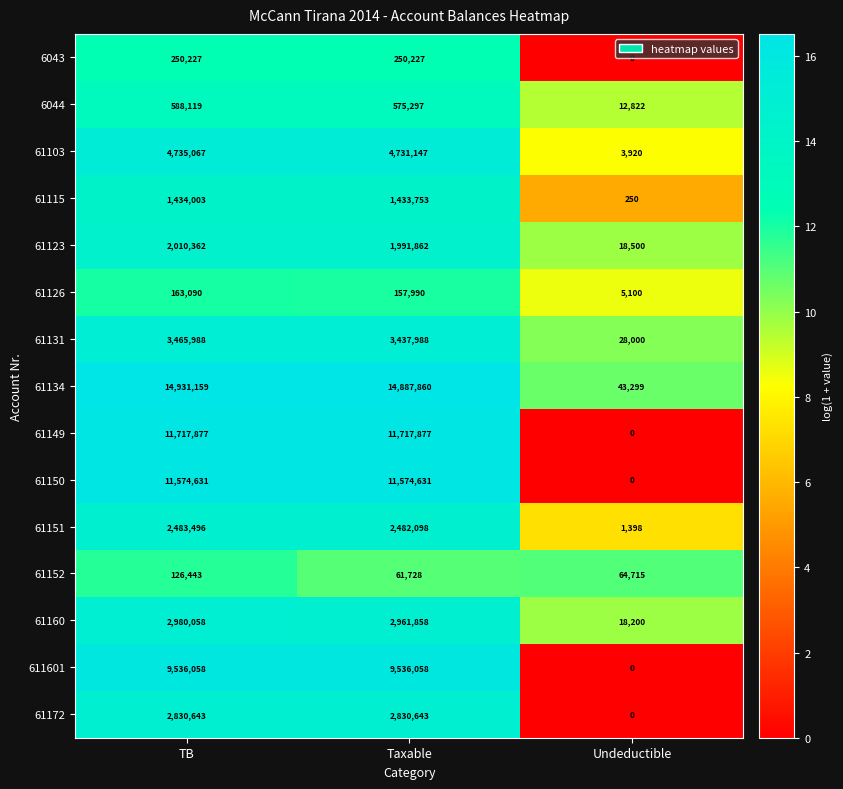

Which series changed the most between TB and Taxable?

61152